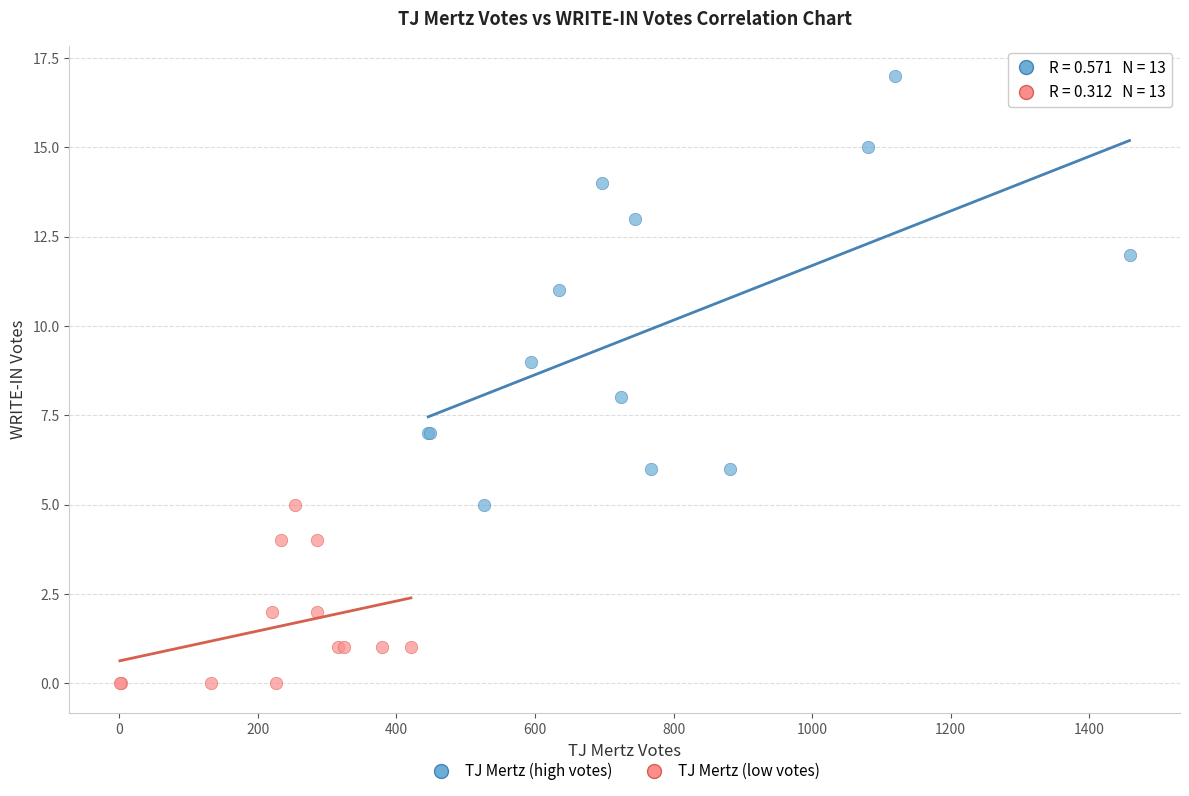

Which series contains the highest Y value?

TJ Mertz (high votes)